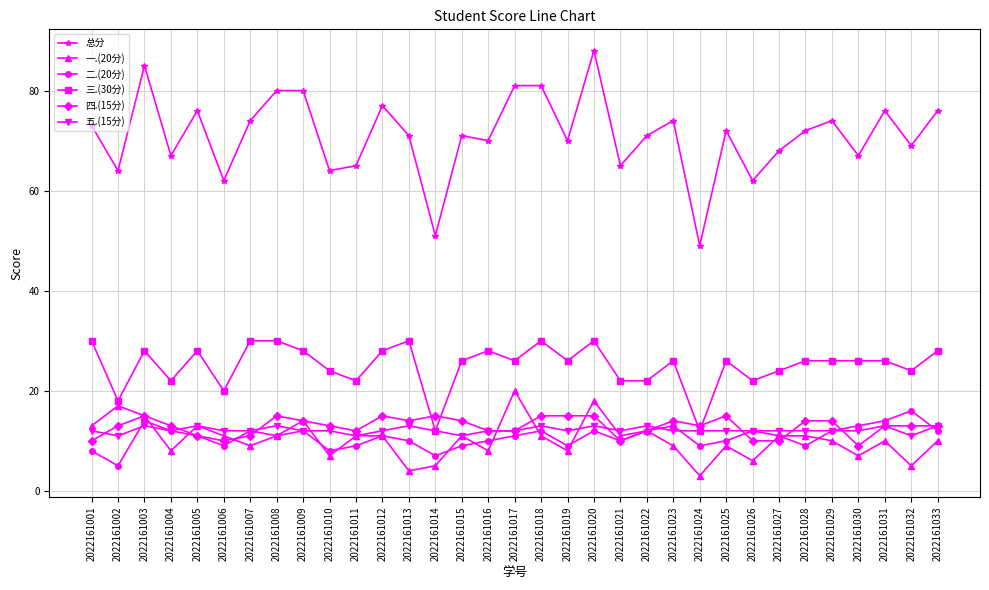

Which series ends up on top after the final intersection of 四.(15分) and 一.(20分)?

四.(15分)